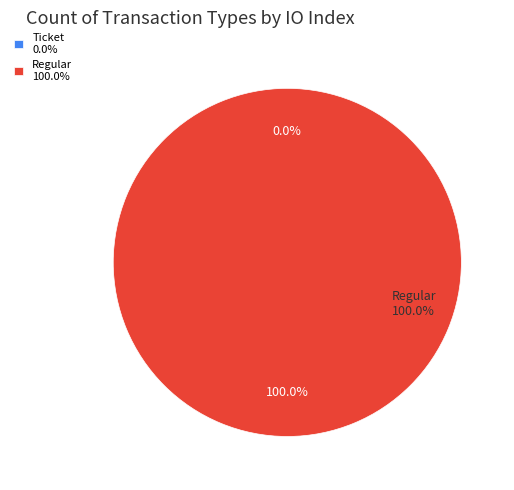

Which category has the smallest portion of the pie?

Ticket